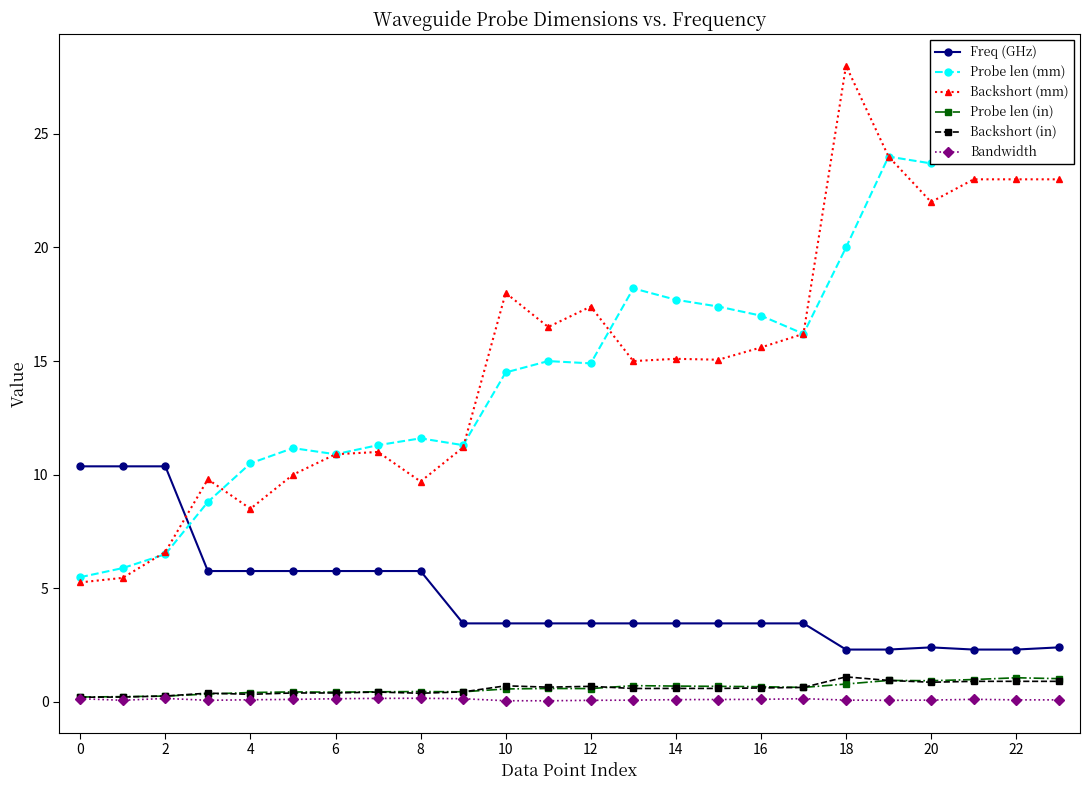

True or false: Probe len (in) and Probe len (mm) cross at least once.

False